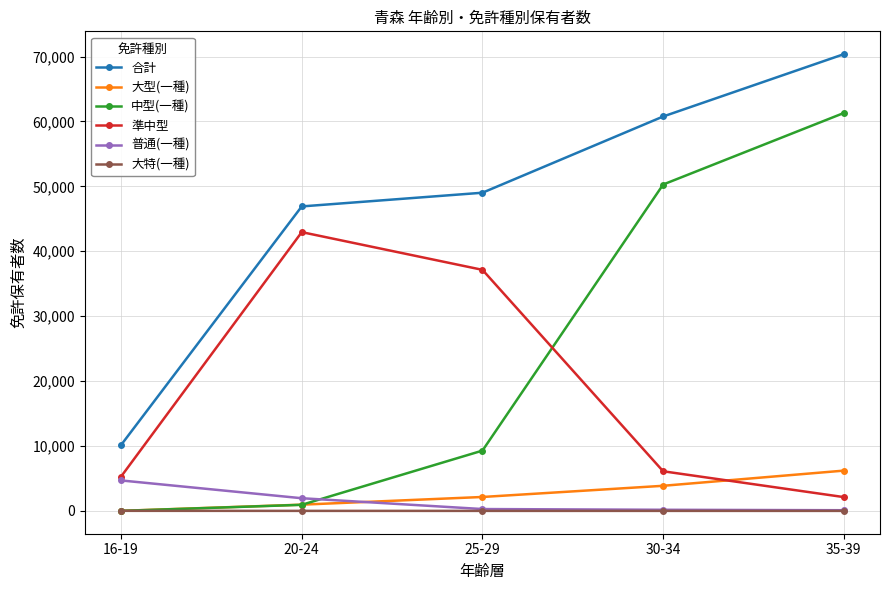

List the labels in order of 合計 value, smallest first.

16-19, 20-24, 25-29, 30-34, 35-39